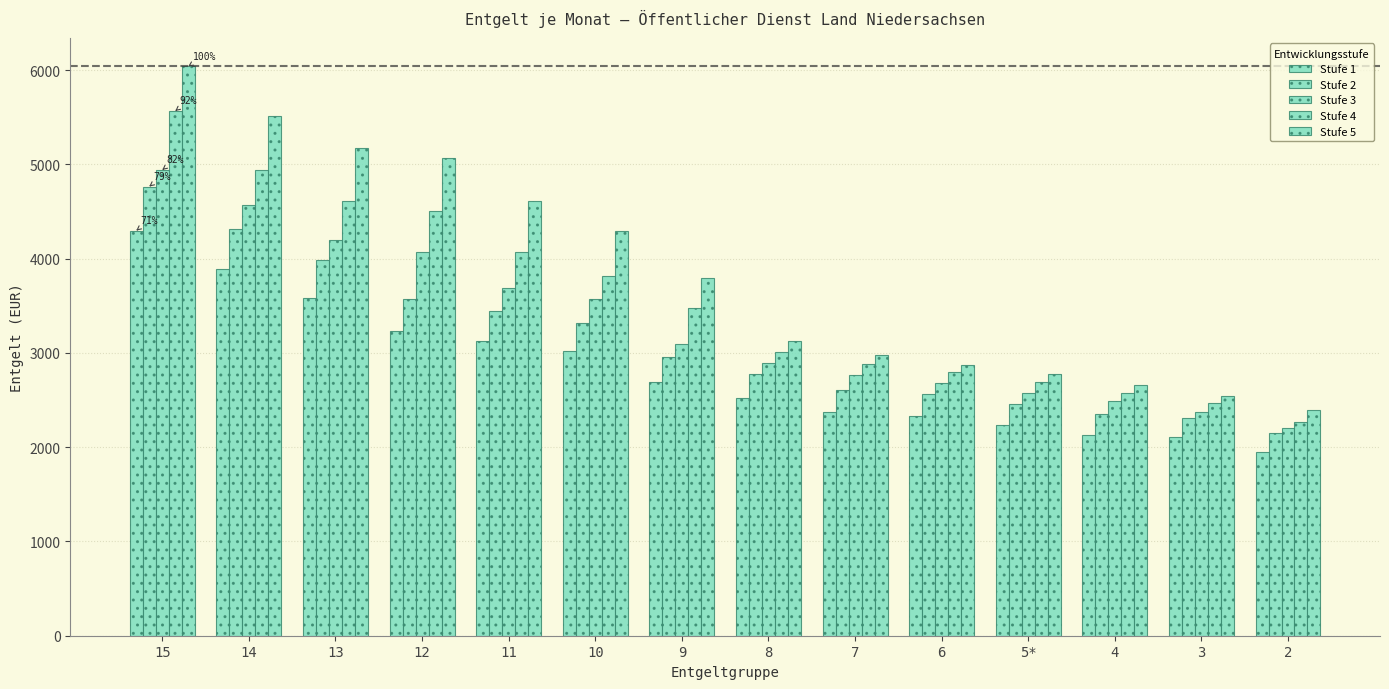

What is the sum of the Stufe 3 values at 9 and 3?

5472.4